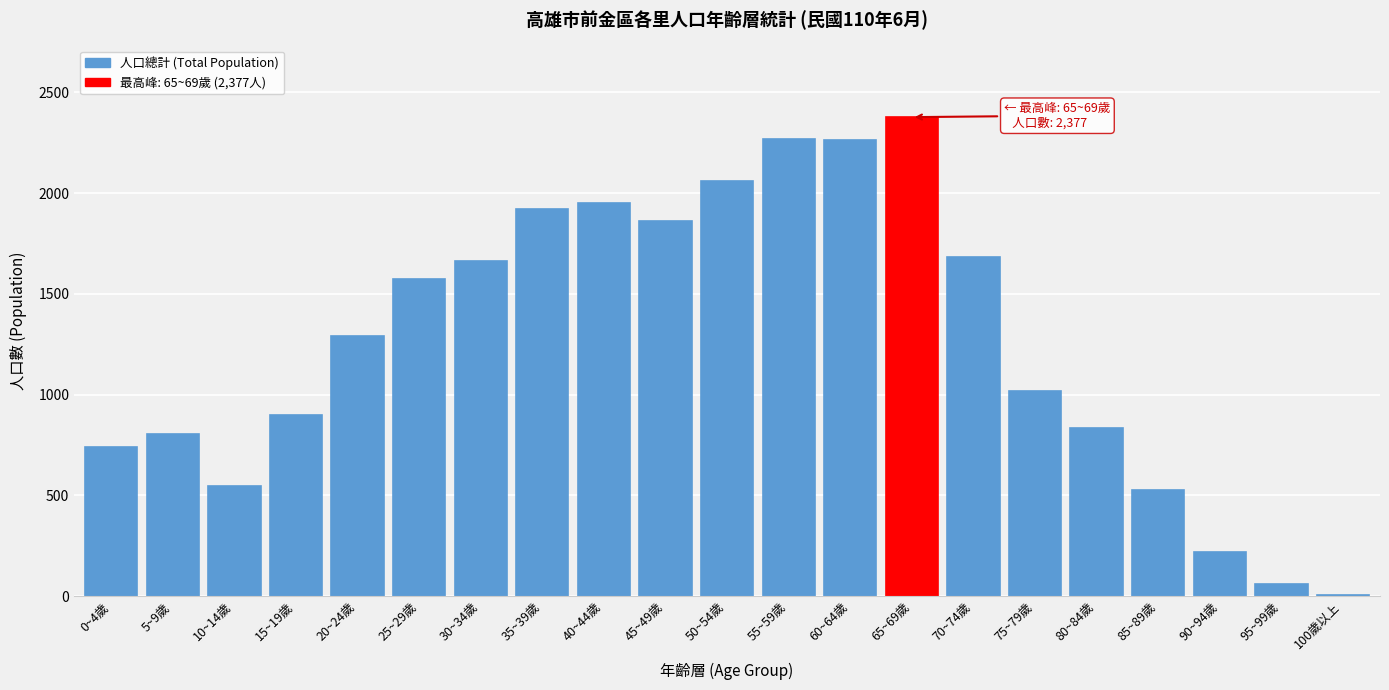

Which has a higher value, 70~74歲 or 5~9歲?

70~74歲